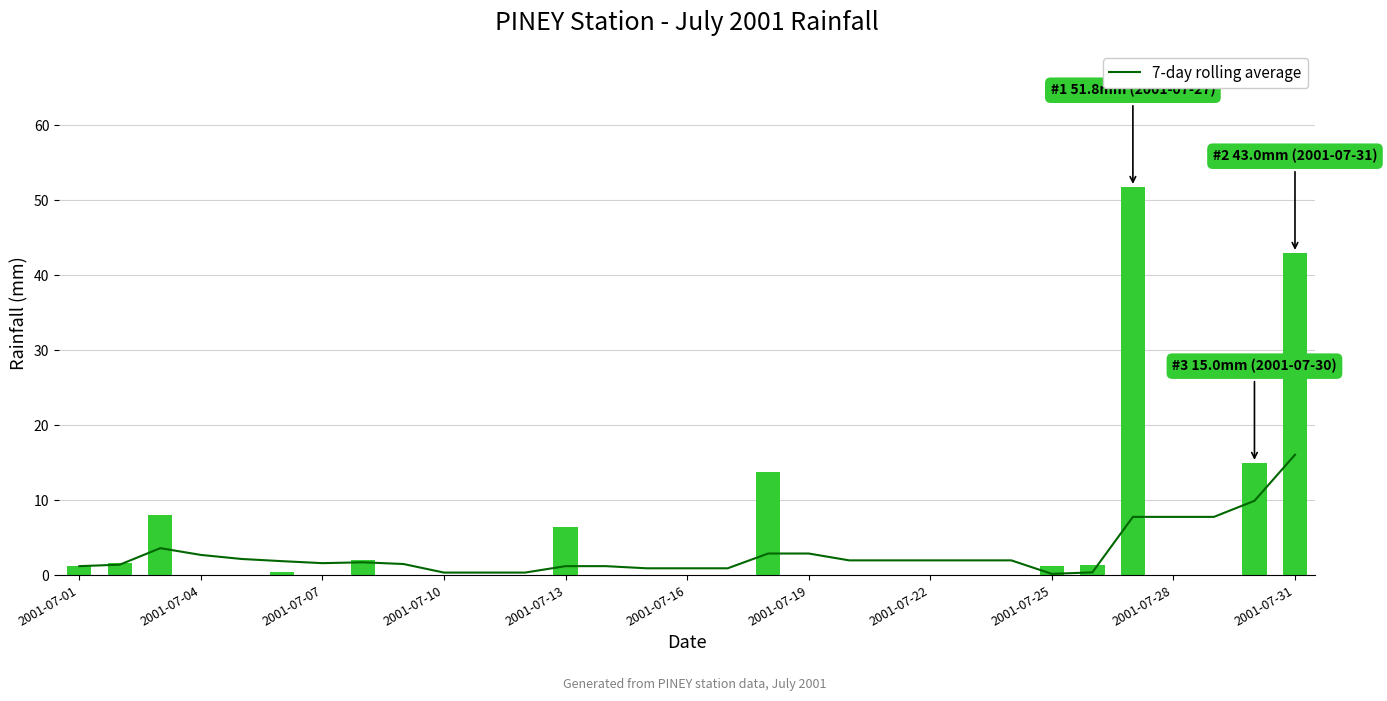

At how many categories does at least one series exceed 38?

2